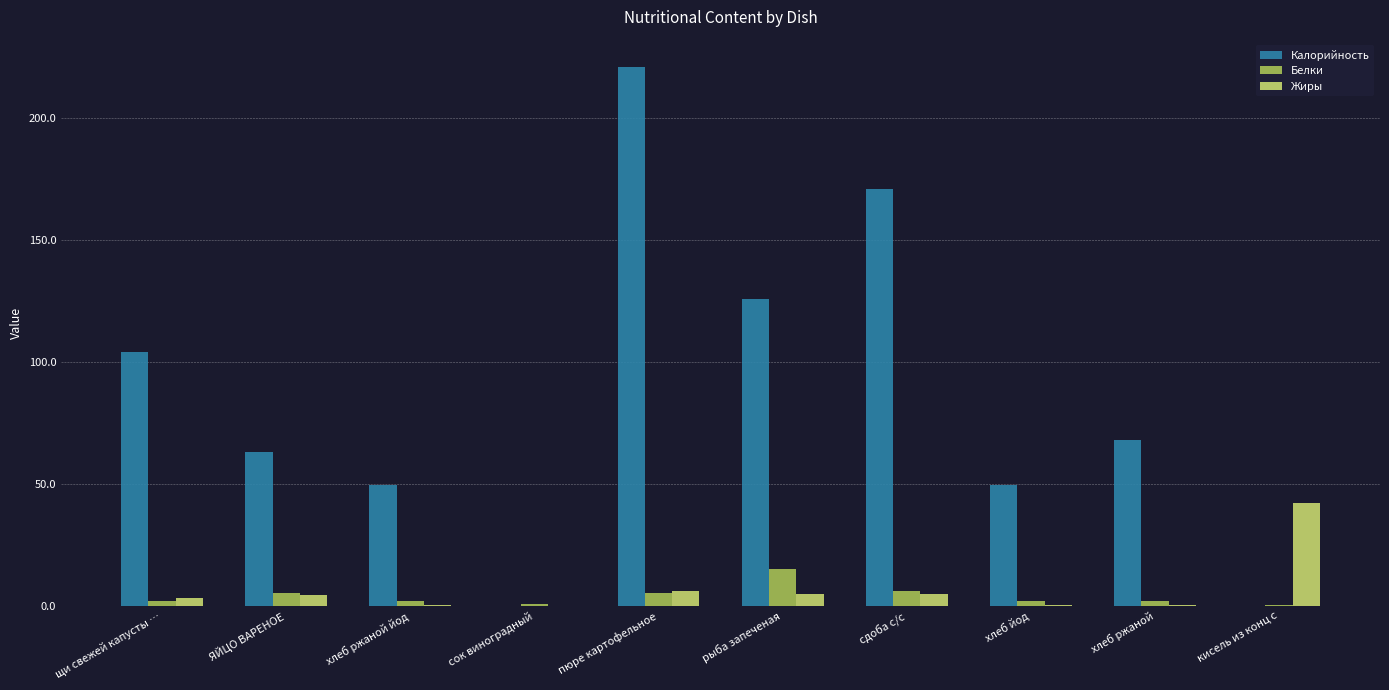

Which series changed the most between щи свежей капусты … and рыба запеченая?

Калорийность